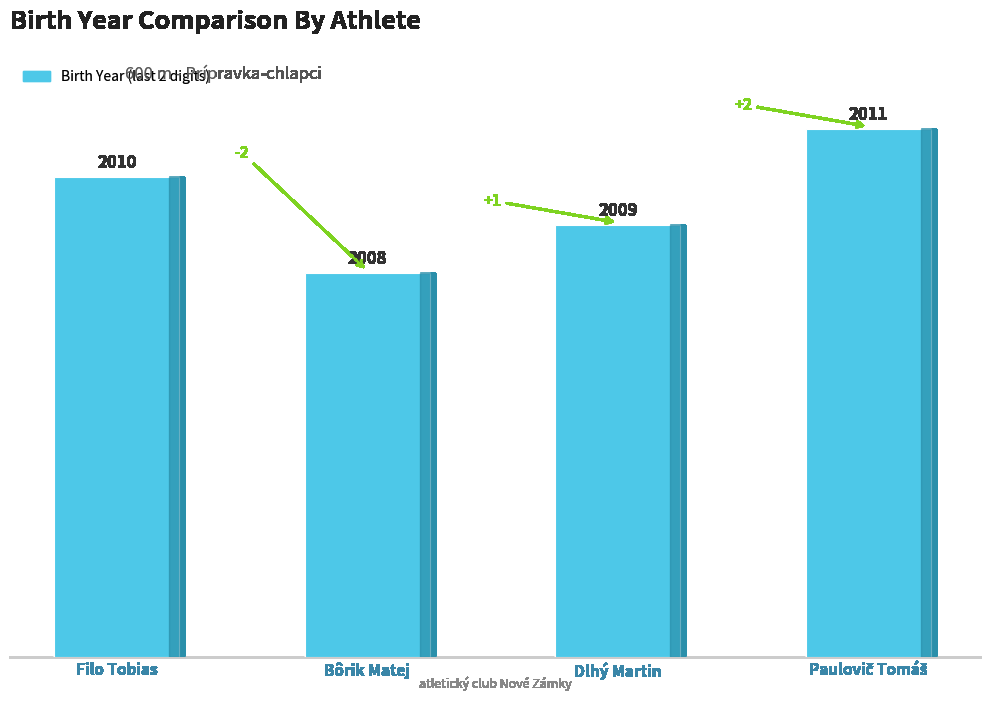

True or false: the data shows 15 at Filo Tobias.

False